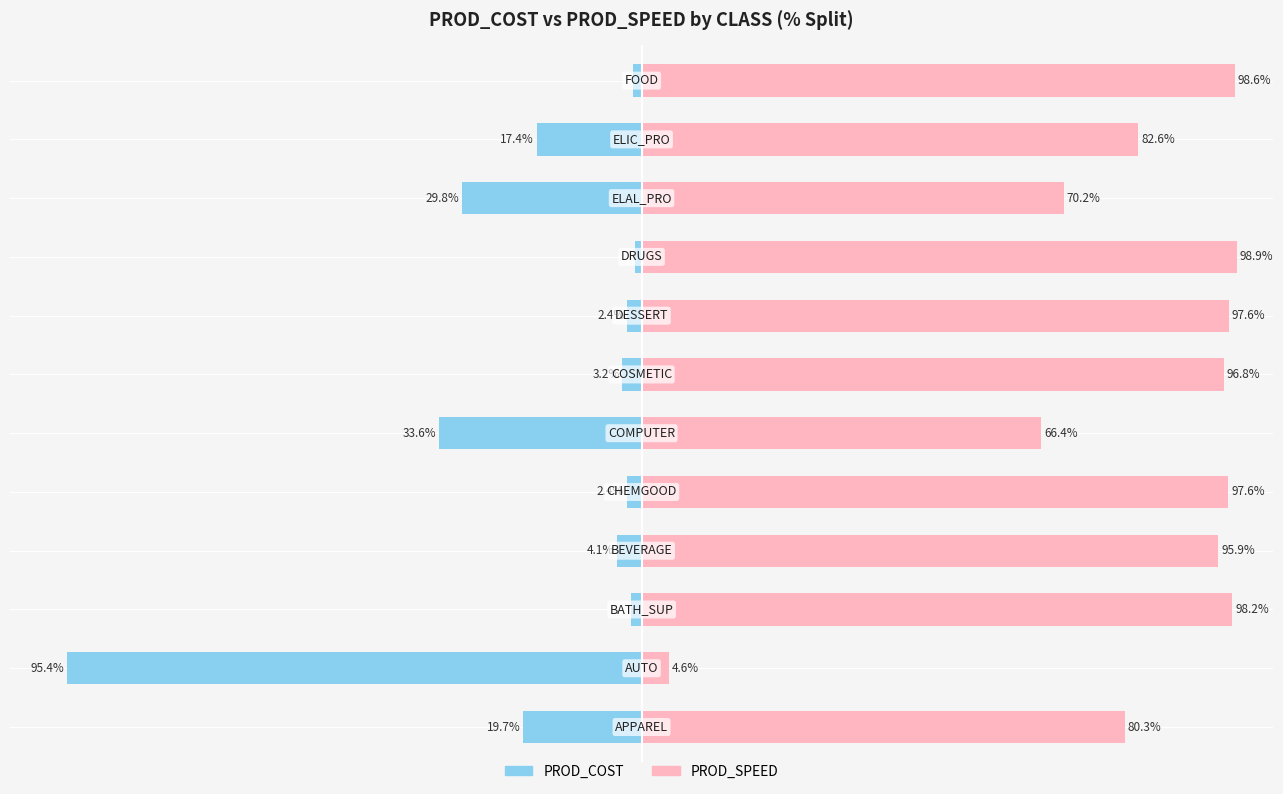

What is the difference between the maximum and minimum values in the PROD_COST series?

94.4